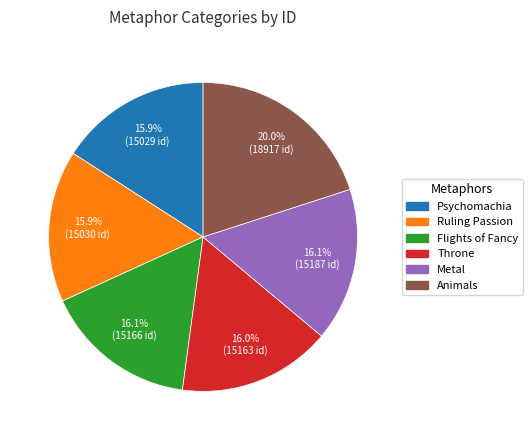

How many slices are in this pie chart?

6